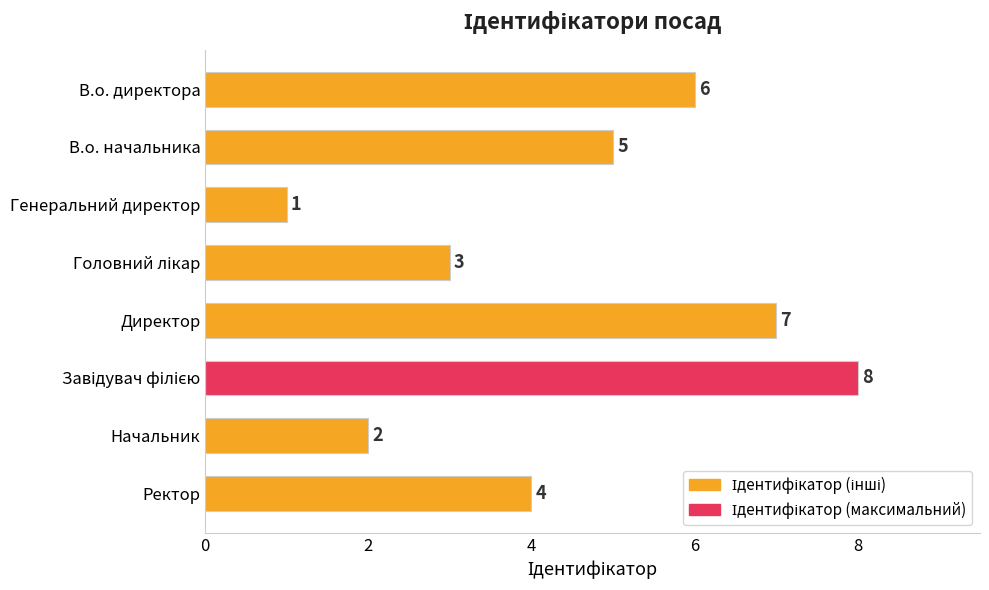

Which category has the lowest value across all series?

Генеральний директор